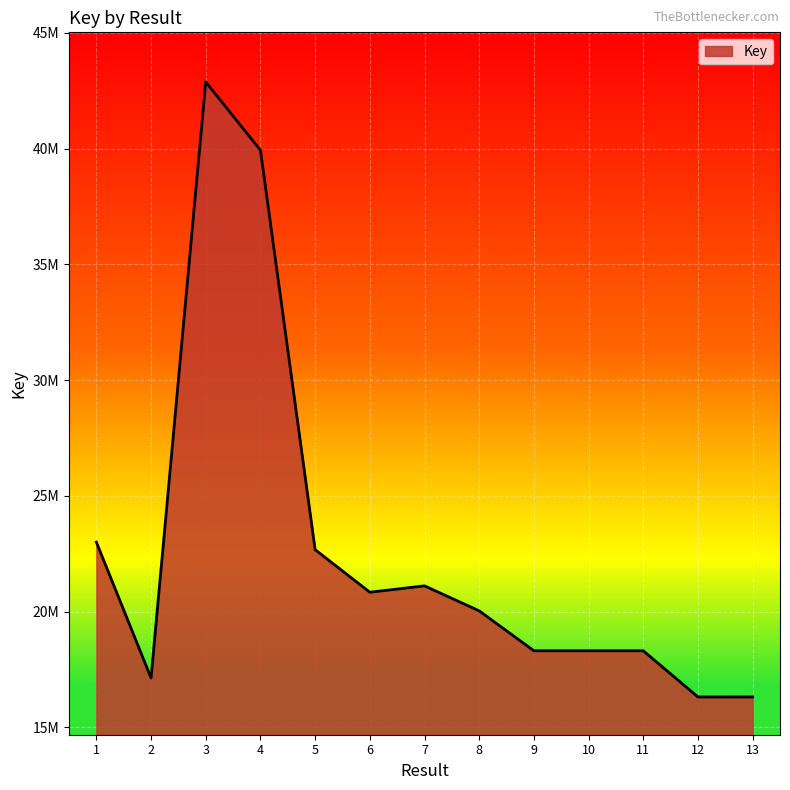

What value does the data have at 2, to the nearest 50?

17130350